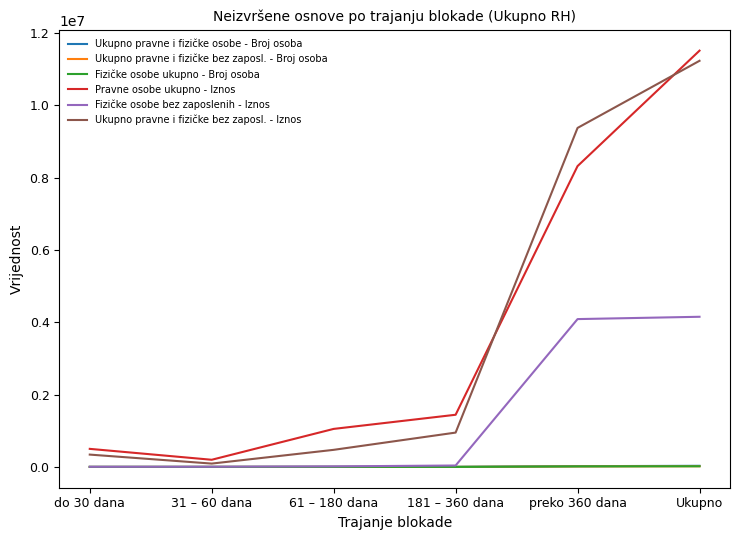

Where is Fizičke osobe bez zaposlenih - Iznos nearest to the value 2078280?

preko 360 dana